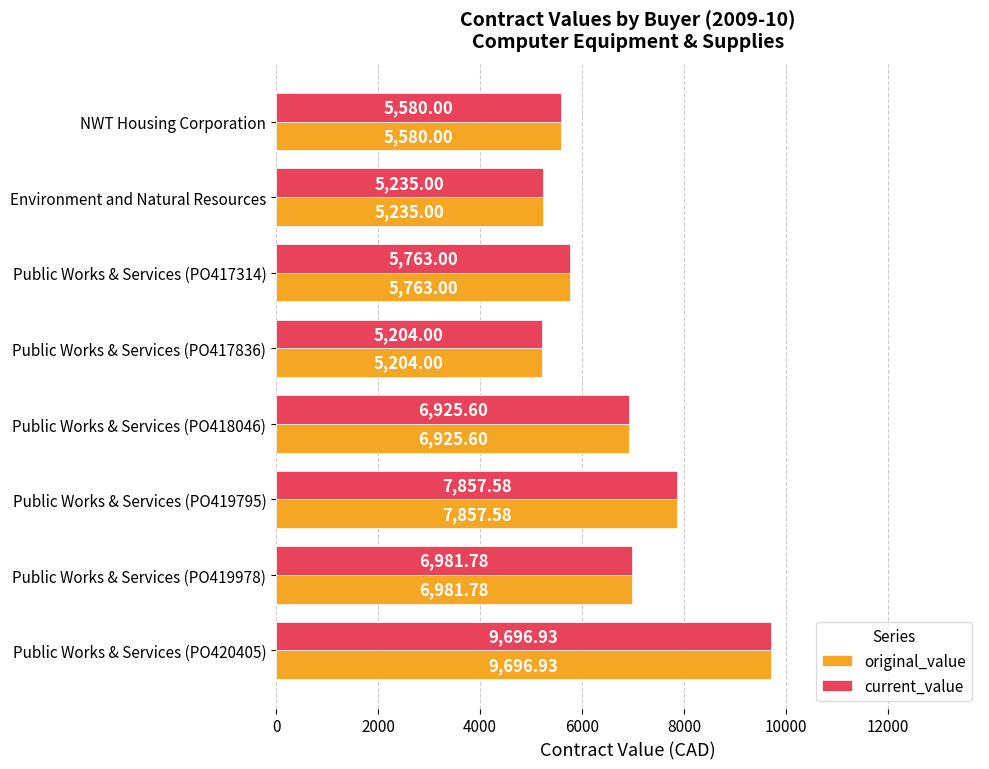

What is the sum of the original_value values at Public Works & Services (PO420405) and Environment and Natural Resources?

14931.9